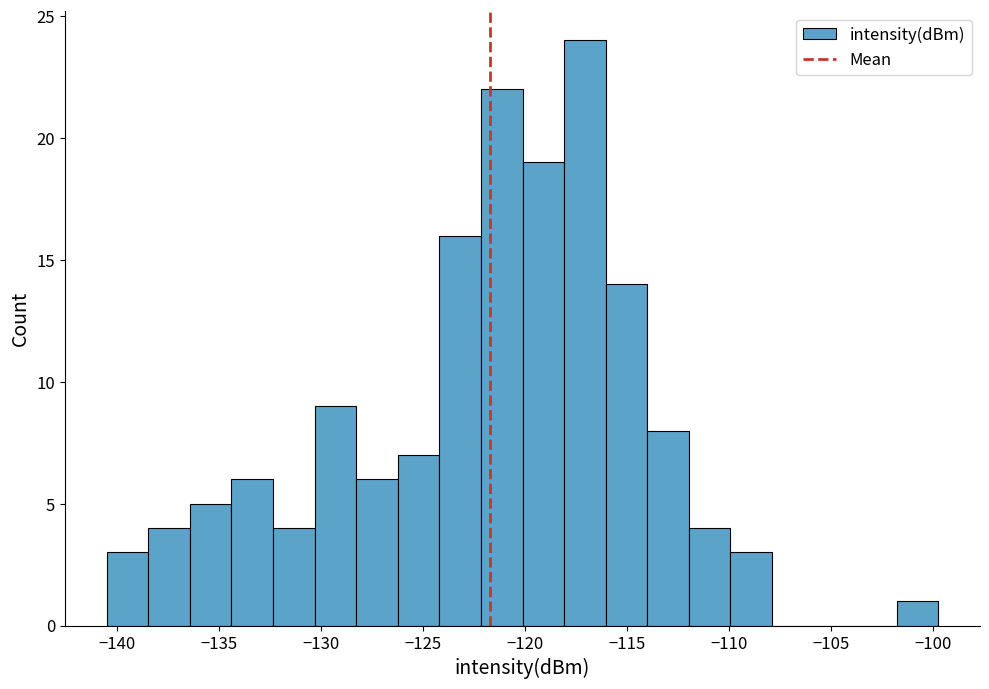

Over which range of the x-axis is the bar tallest?

-118.0 to -116.0